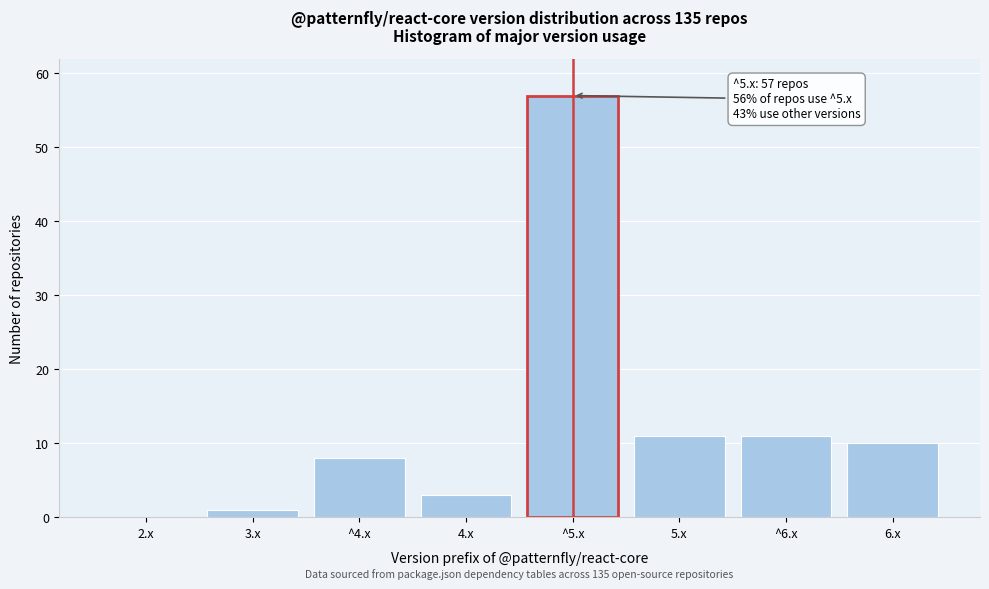

Reading right to left, transcribe all the data shown in this chart.

6.x=10	^6.x=11	5.x=11	^5.x=57	4.x=3	^4.x=8	3.x=1	2.x=0